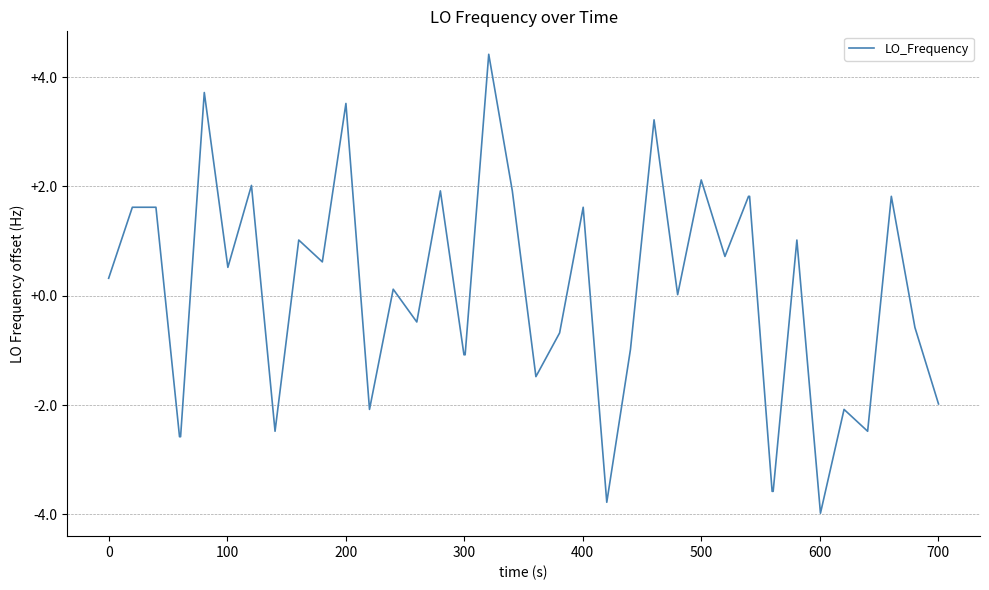

What is the difference between the maximum and minimum values?

8.4